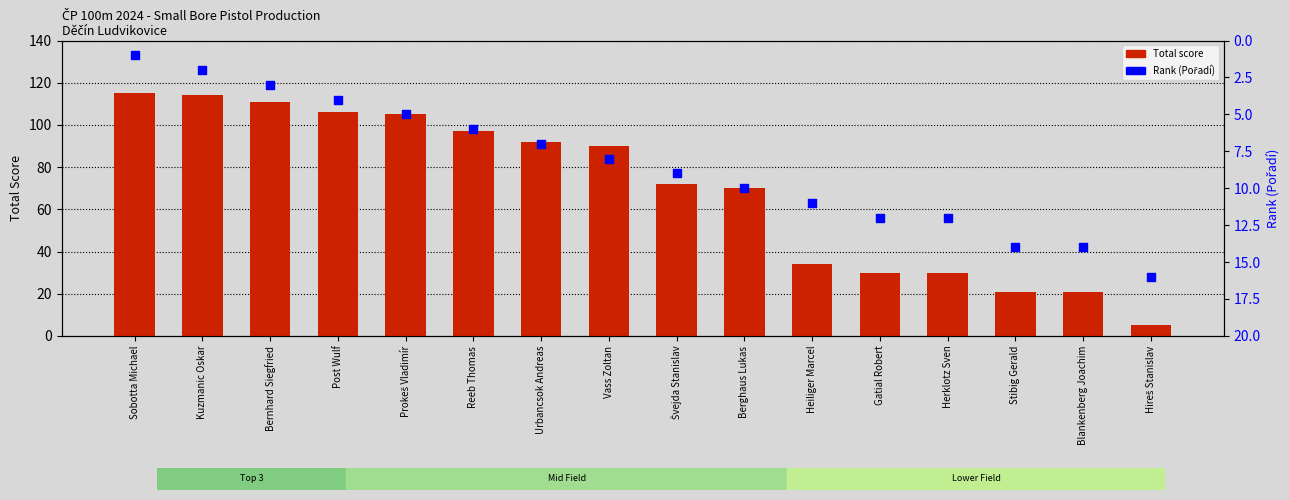

What is the total value across all series at Berghaus Lukas?

80